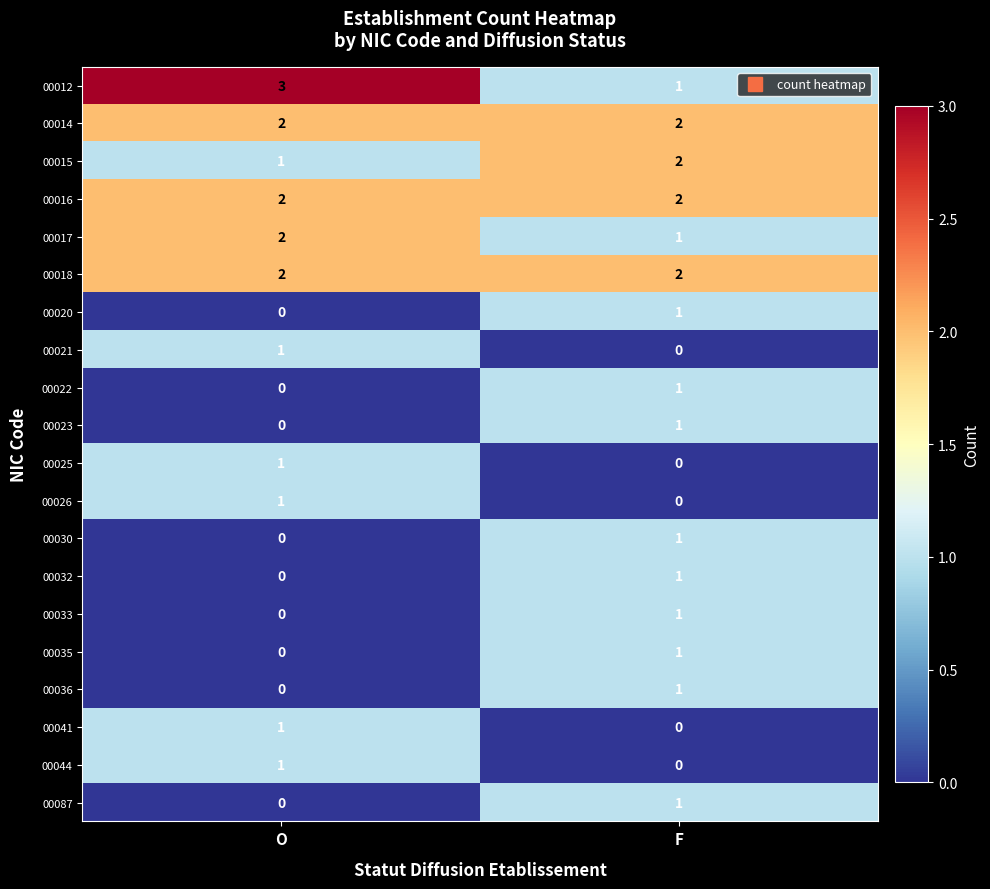

True or false: 00033 has a value of 1 at O.

False